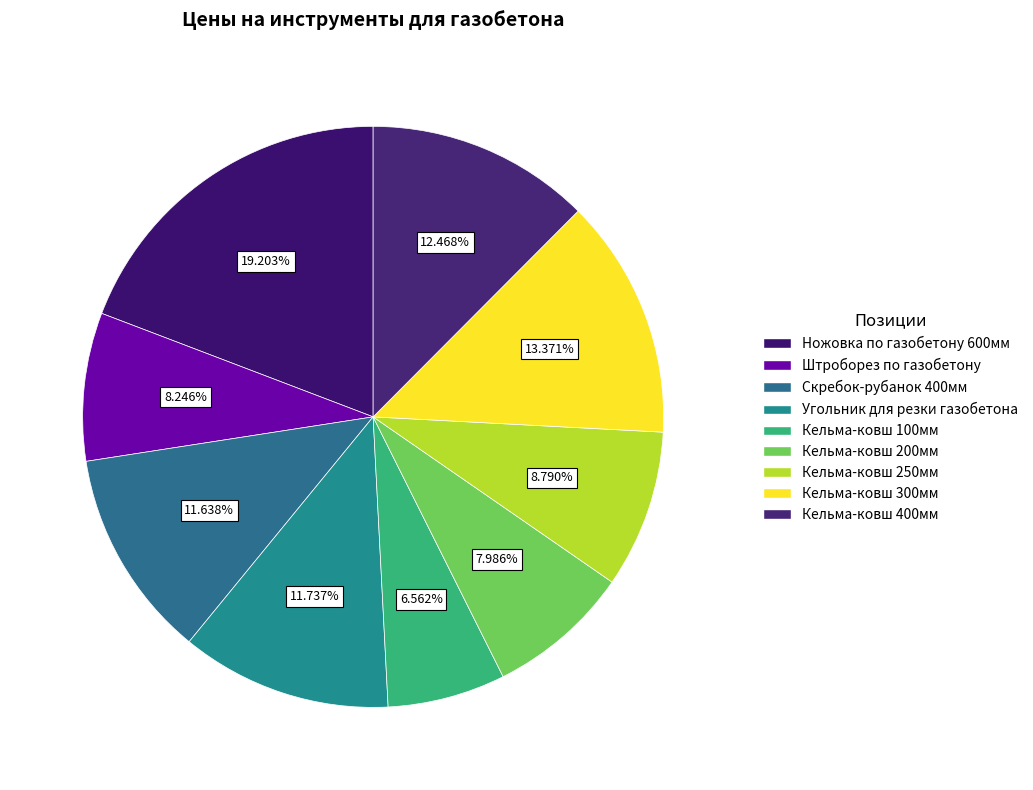

To the nearest percent, what percentage of the pie is Угольник для резки газобетона?

12%